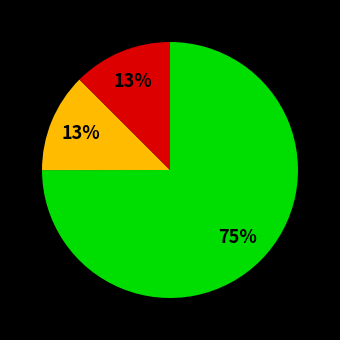

To the nearest percent, what is the average slice percentage?

33%